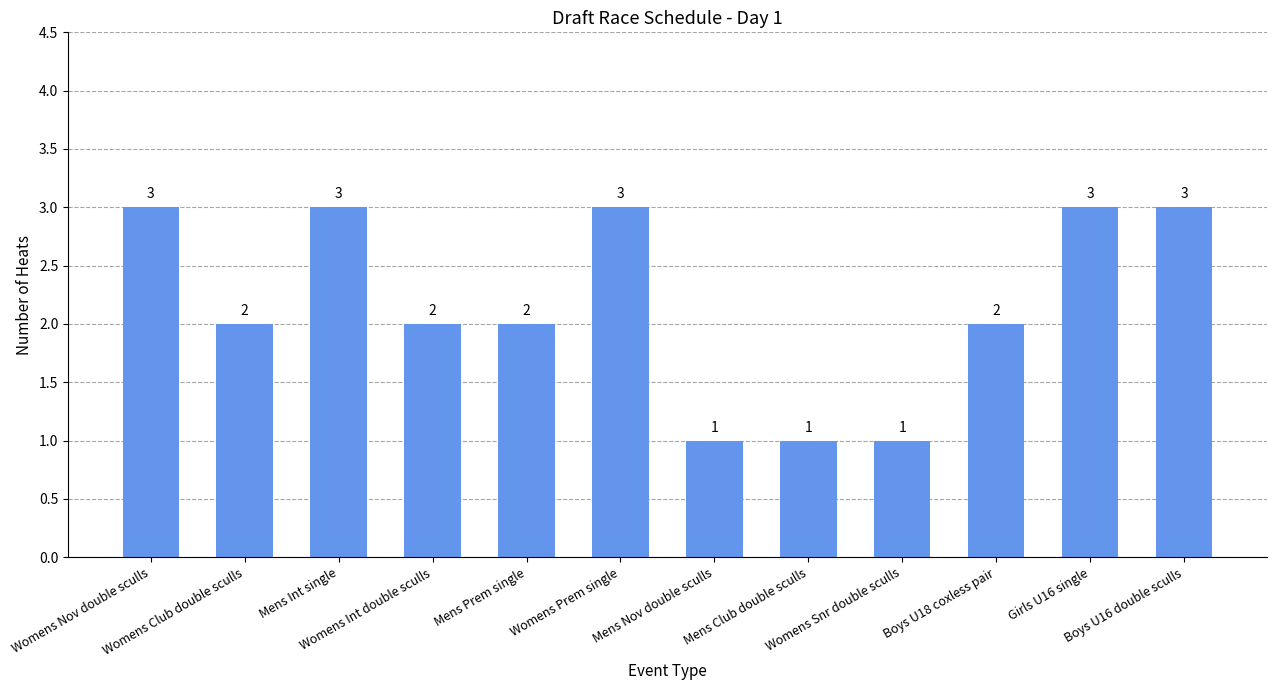

True or false: the data shows 0 at Mens Nov double sculls.

False